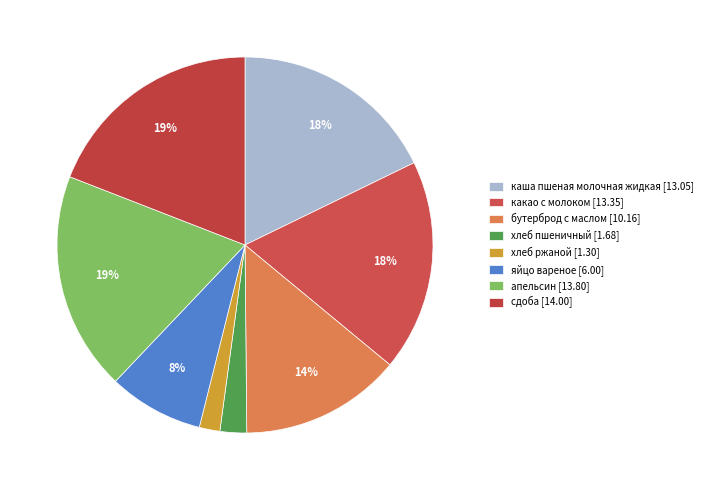

To the nearest percent, what portion does яйцо вареное represent?

8%